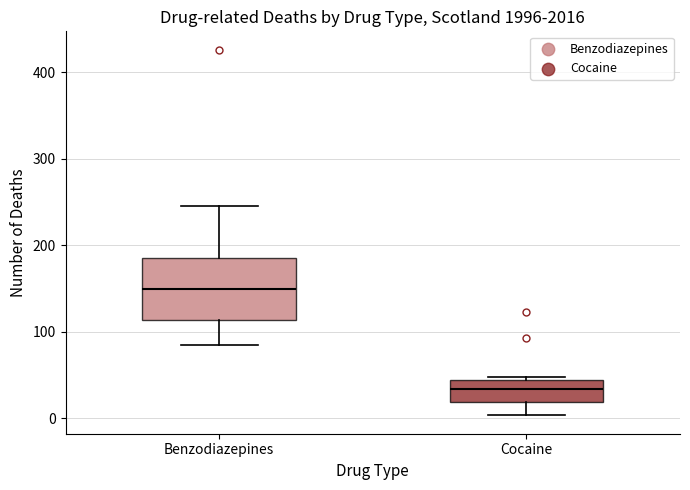

Reading left to right, read every box against the y-axis: the position of its median line, the range the box covers, and the ends of its whiskers. The values are not printed on the chart, so give them approximately, as read against the axis.

Benzodiazepines: median 150, box 110 to 190, whiskers 80 to 250
Cocaine: median 30, box 20 to 40, whiskers 0 to 50